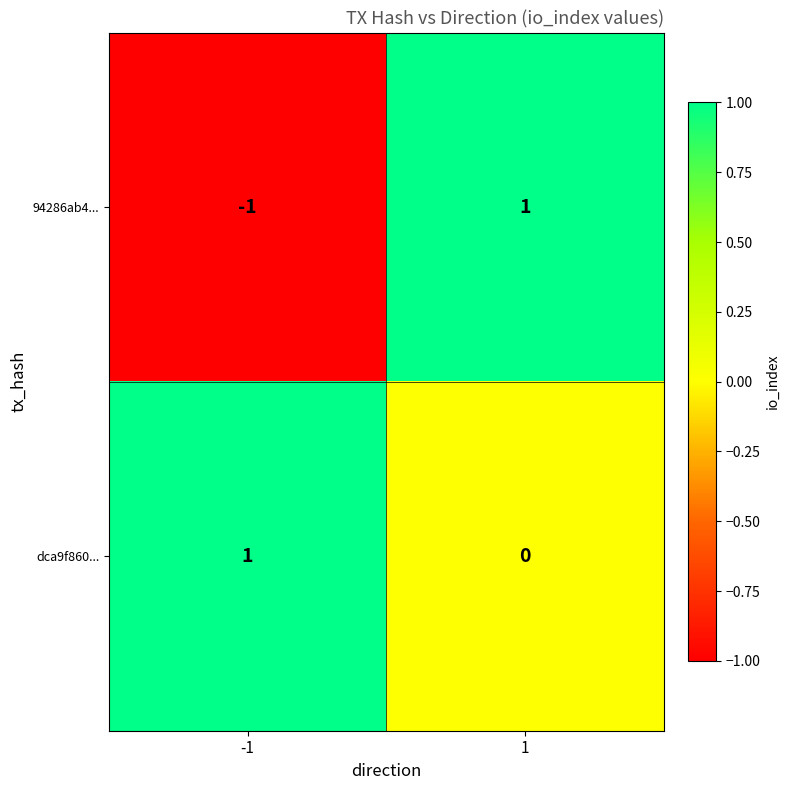

Which series has the widest spread of values?

94286ab4...